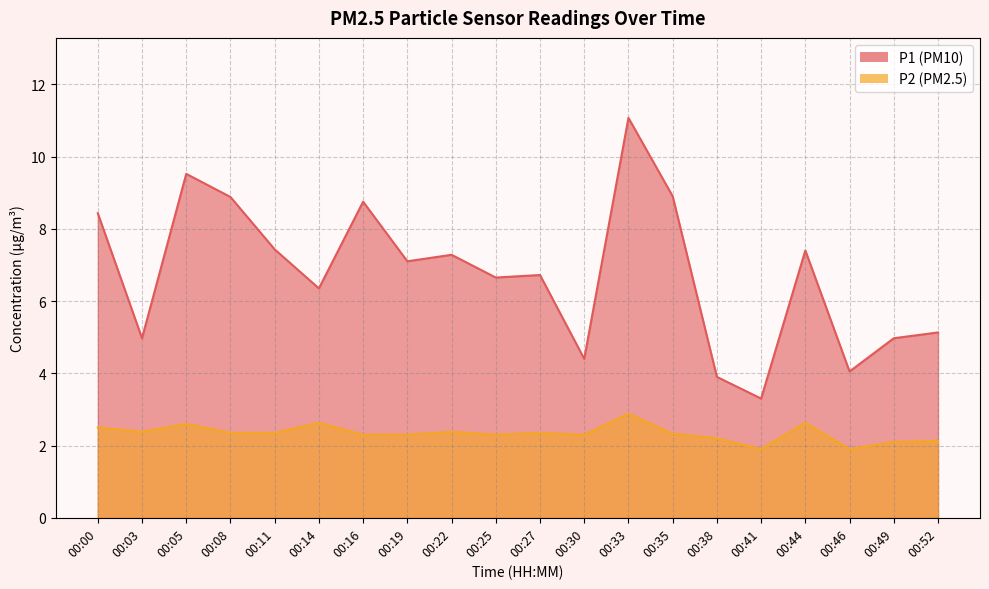

What is the spread (max minus min) of values at 00:11?

5.1